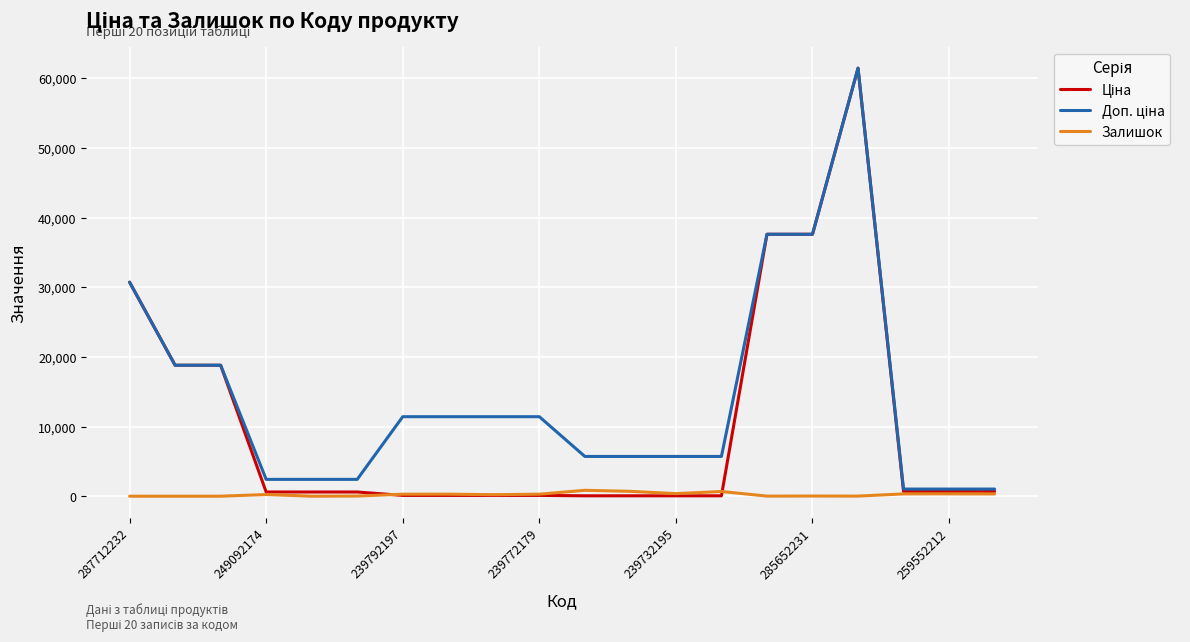

What is the difference between the maximum and minimum values in the Залишок series?

845.0